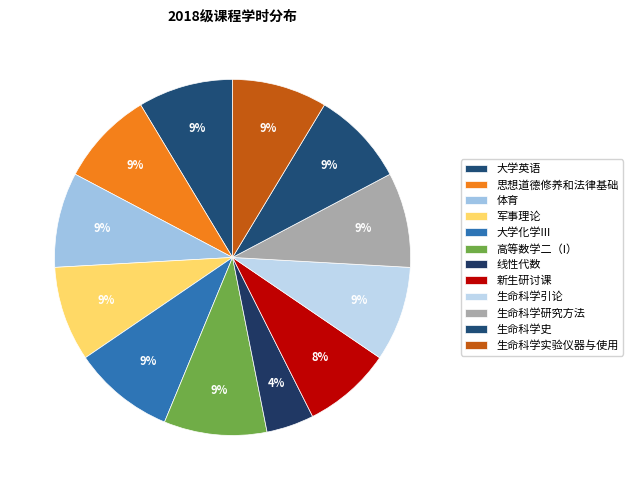

To the nearest percent, what percentage of the pie is 生命科学引论?

9%